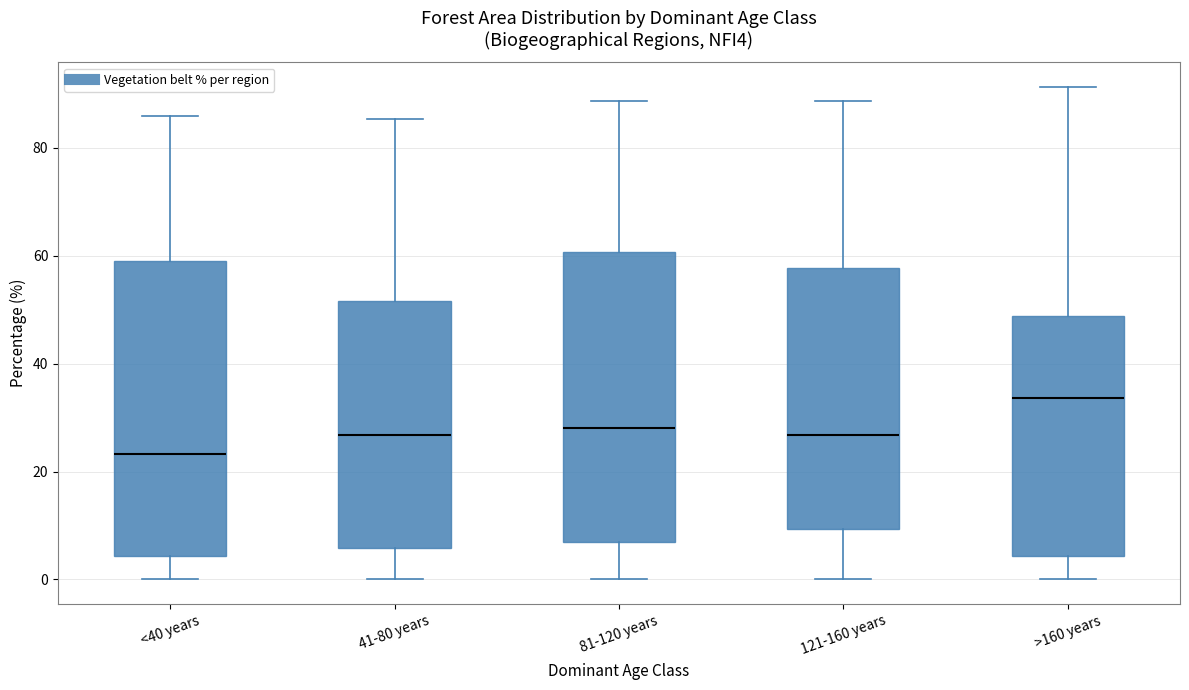

Reading left to right, read every box against the y-axis: the position of its median line, the range the box covers, and the ends of its whiskers. The values are not printed on the chart, so give them approximately, as read against the axis.

<40 years: median 24, box 4 to 60, whiskers 0 to 86
41-80 years: median 26, box 6 to 52, whiskers 0 to 86
81-120 years: median 28, box 8 to 60, whiskers 0 to 88
121-160 years: median 26, box 10 to 58, whiskers 0 to 88
>160 years: median 34, box 4 to 48, whiskers 0 to 92